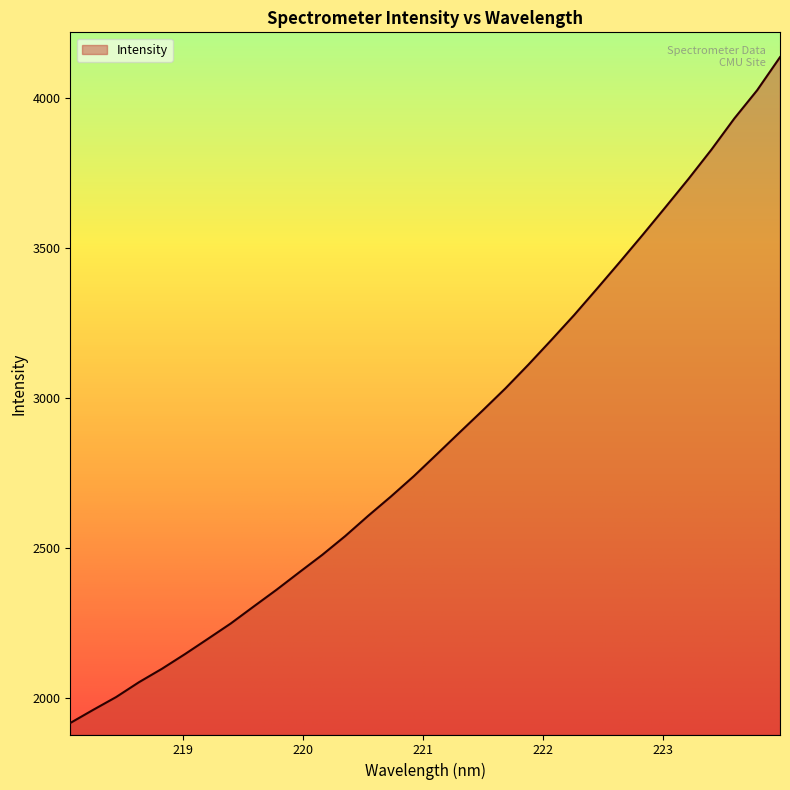

What is the maximum value shown in the chart?

4134.4